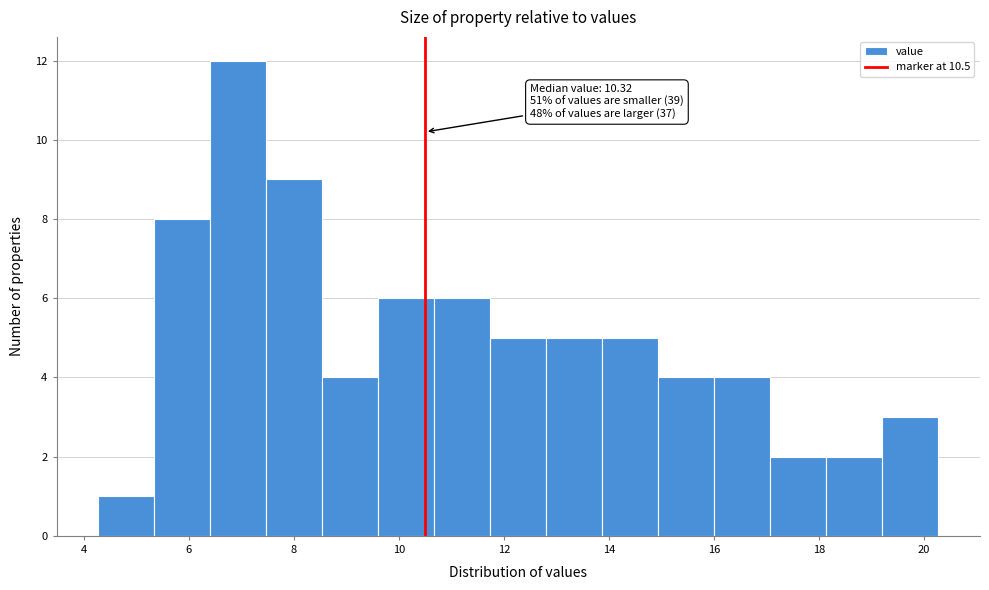

Over which range of the x-axis is the bar tallest?

6.4 to 7.4